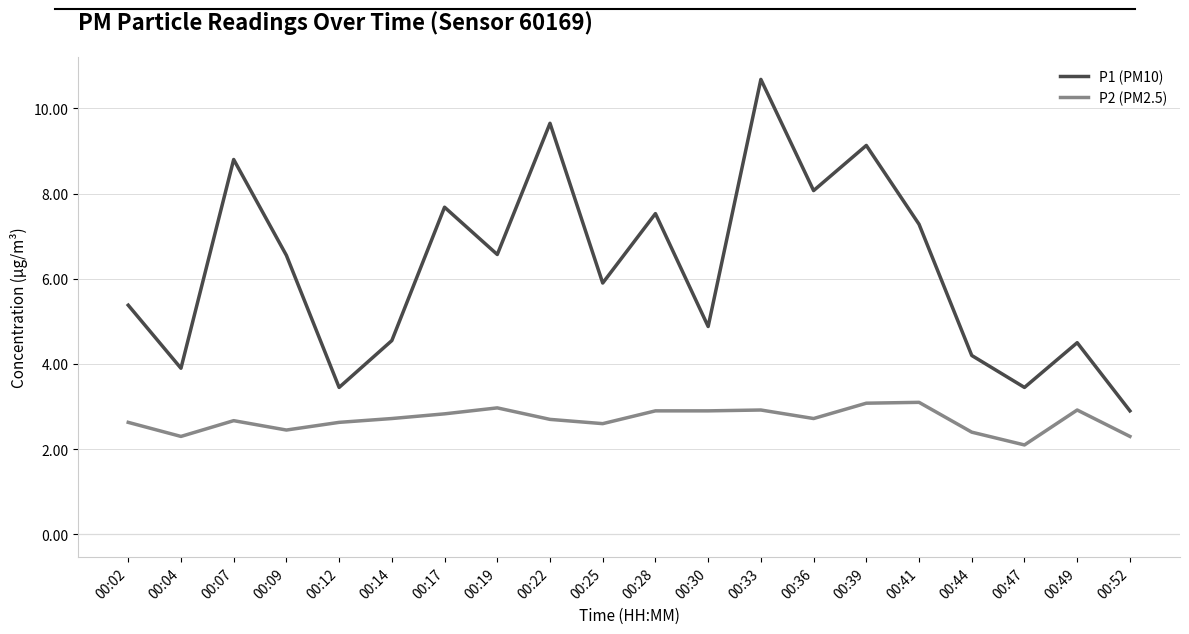

Which series changed the most between 00:12 and 00:36?

P1 (PM10)